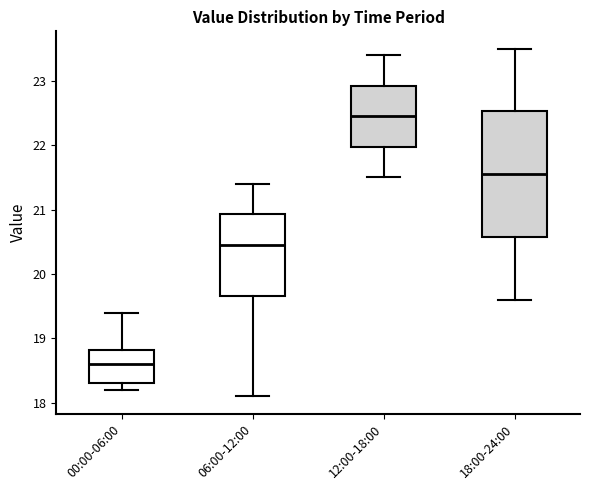

Which box is the tallest, from its lower edge to its upper edge?

18:00-24:00